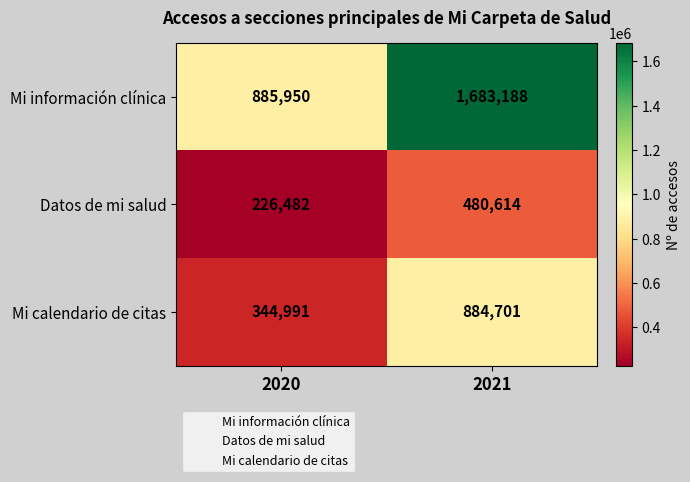

Reading left to right, extract all data points from this chart.

Mi información clínica: 885950	1683188
Datos de mi salud: 226482	480614
Mi calendario de citas: 344991	884701